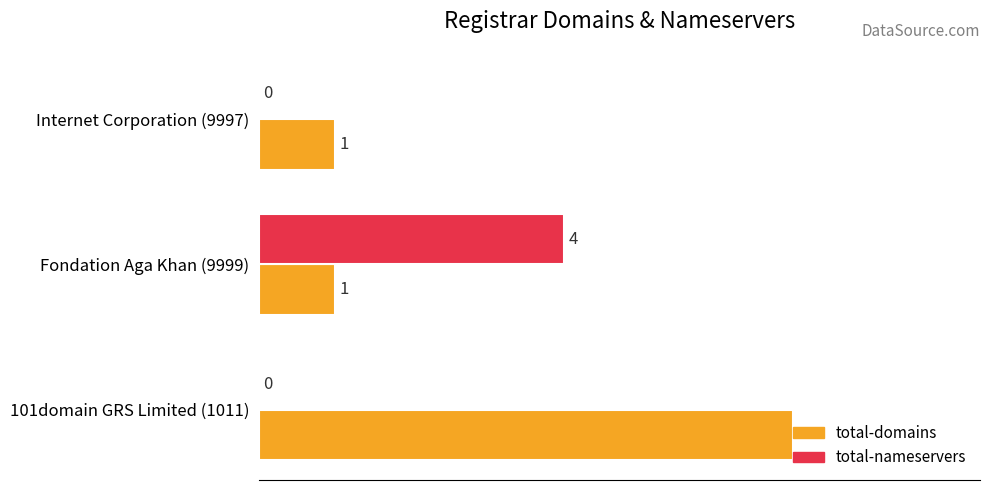

What is the total value across all series at Fondation Aga Khan (9999)?

5